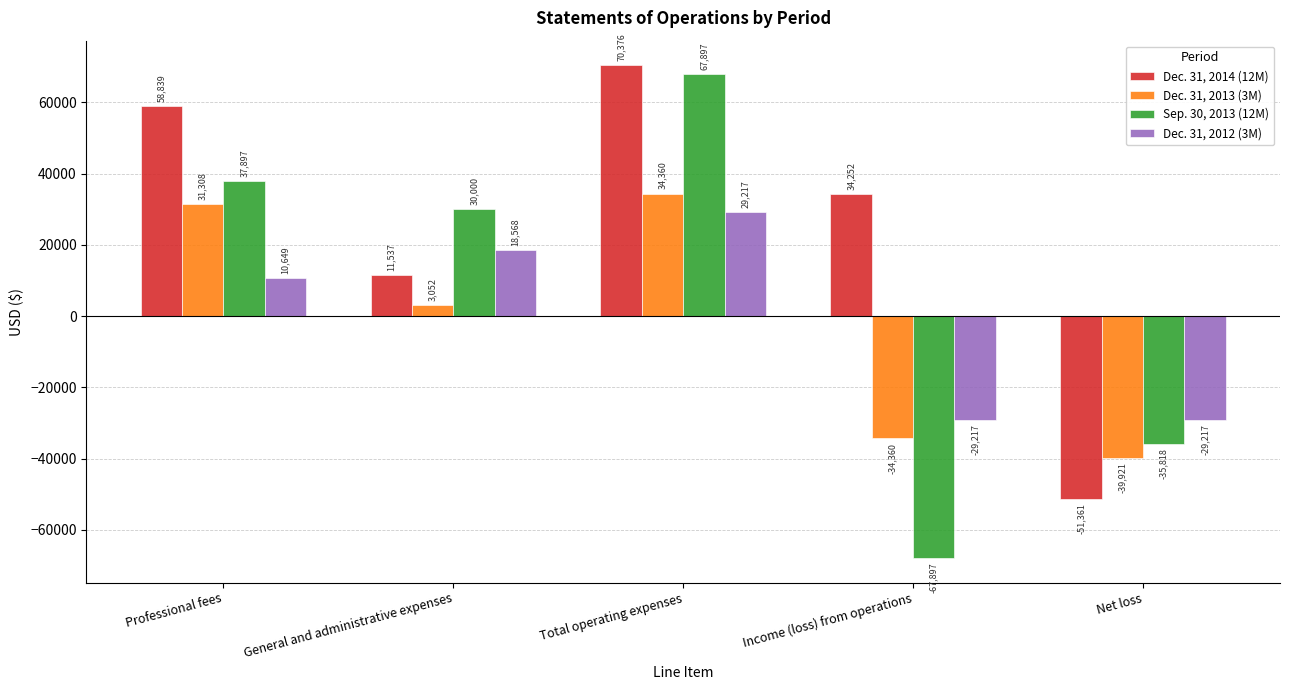

How many series are shown in this chart?

4